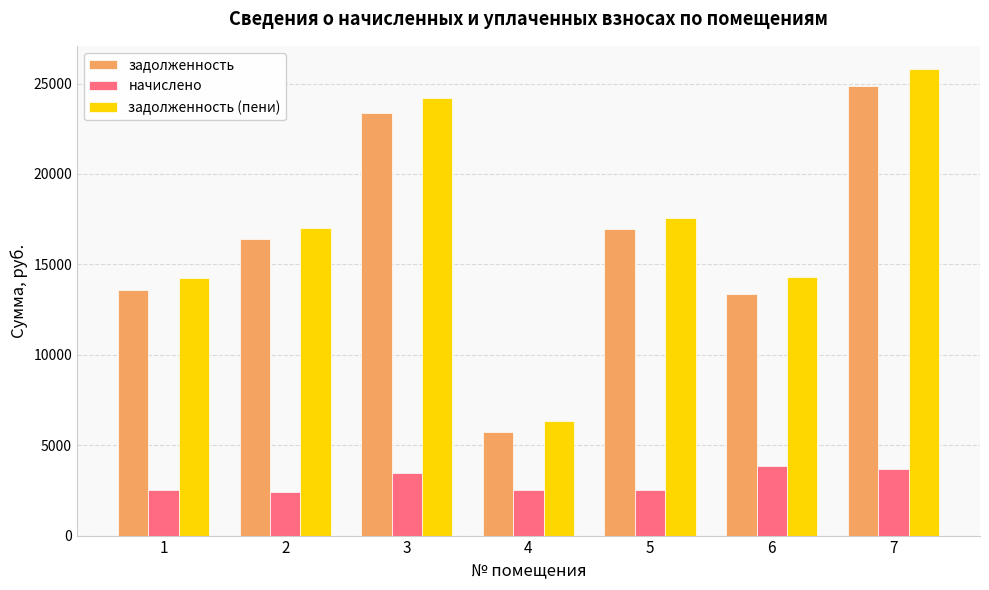

What is the difference between the highest and lowest values at 6?

10462.4